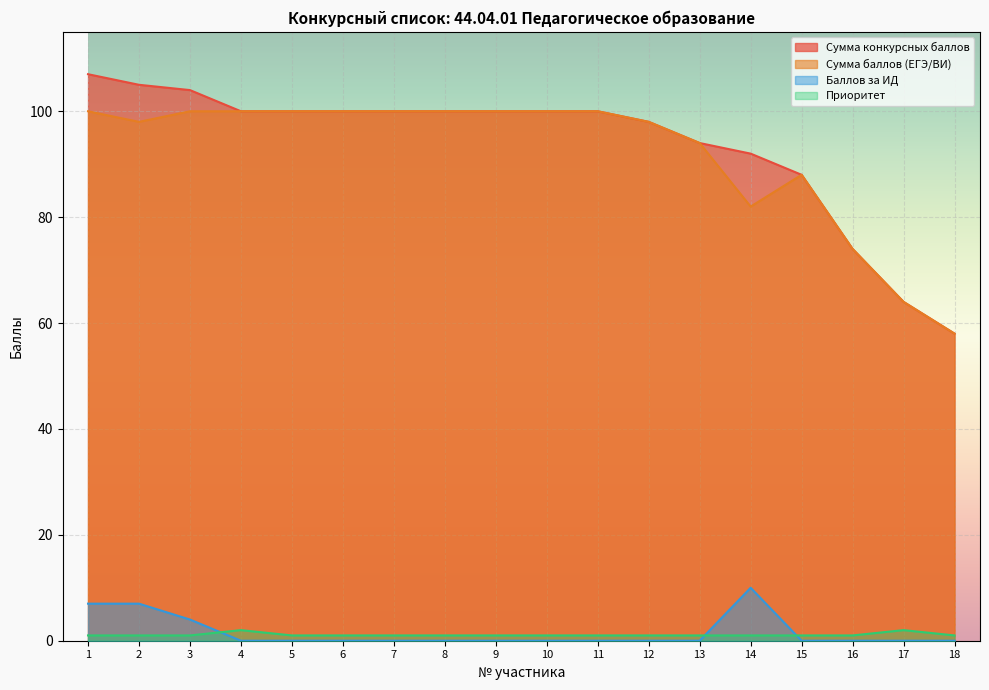

At which label does Приоритет reach its minimum?

1